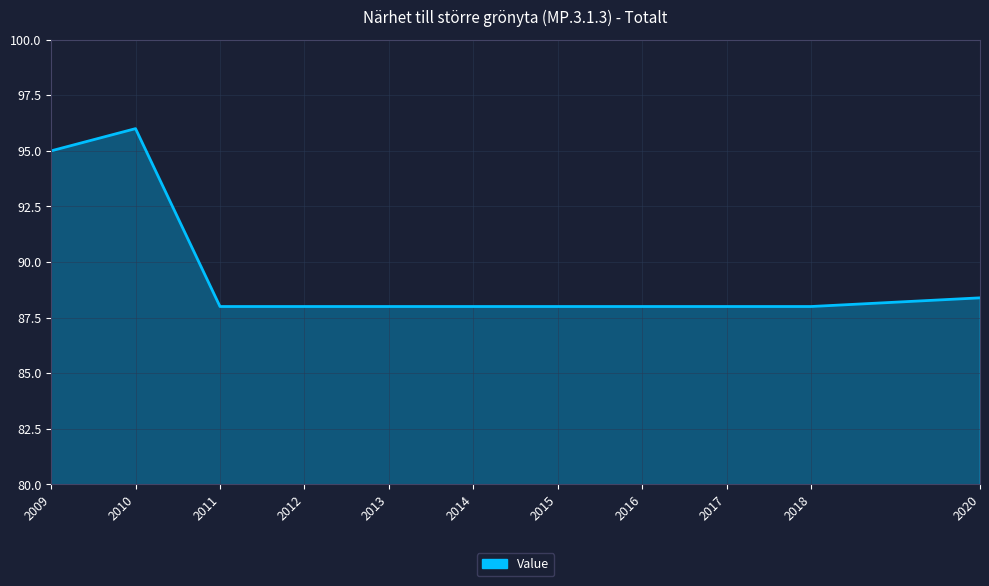

At which category does the chart reach its peak across all series?

2010